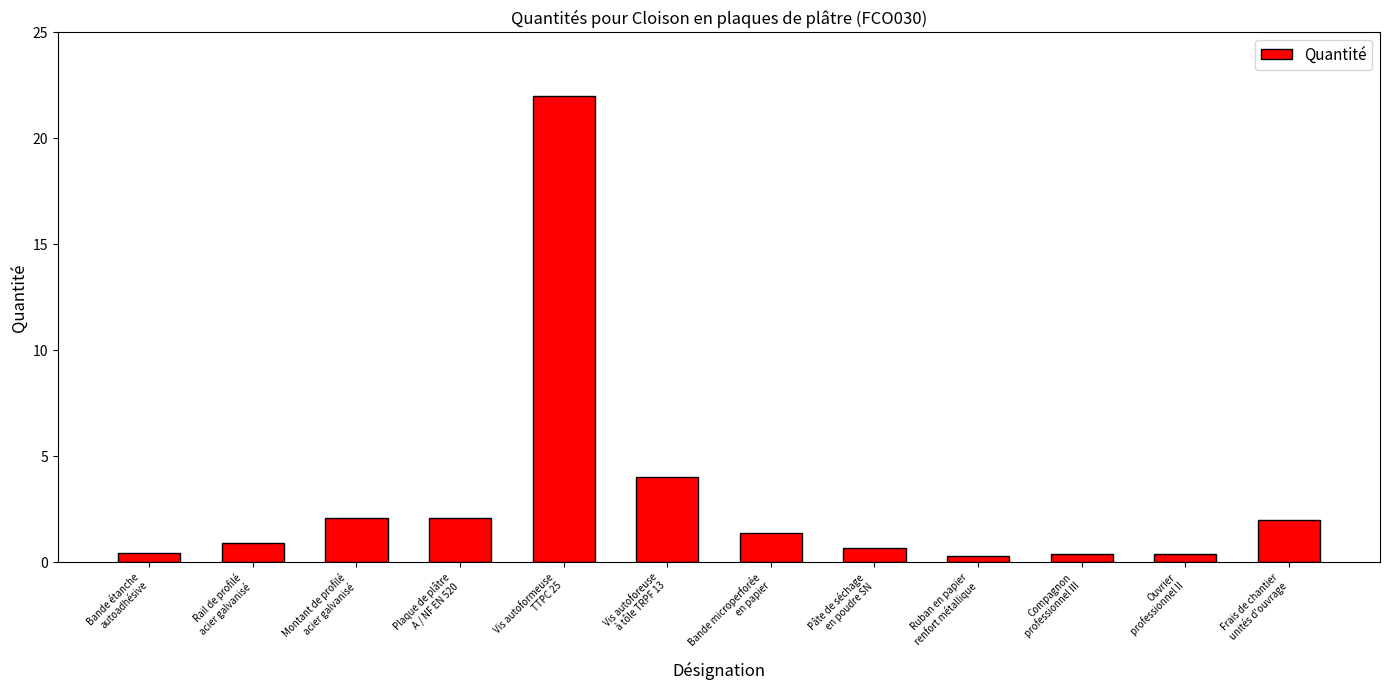

What is the average value?

3.1